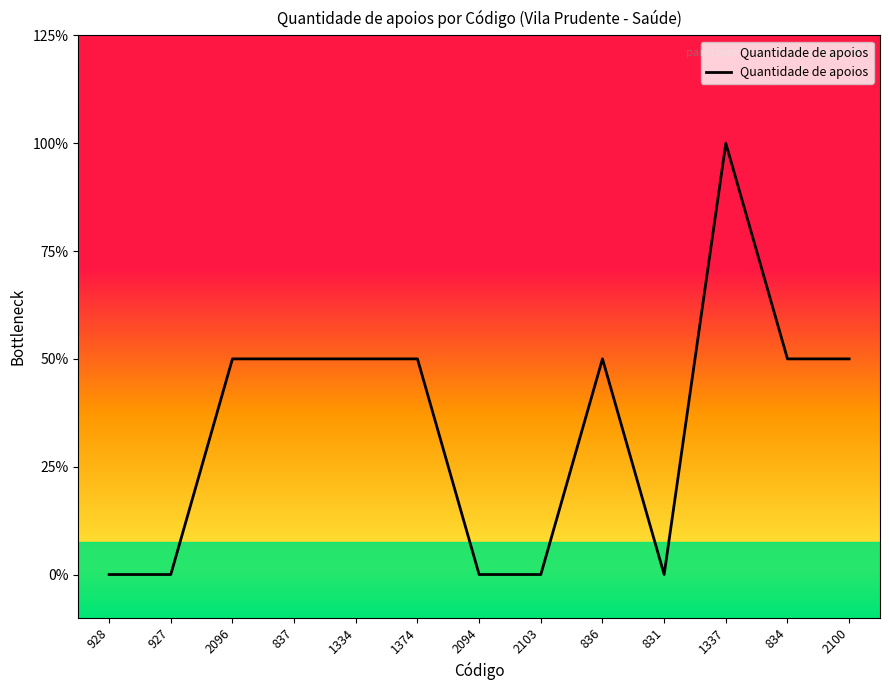

What is the change in value from 2096 to 2103?

-1